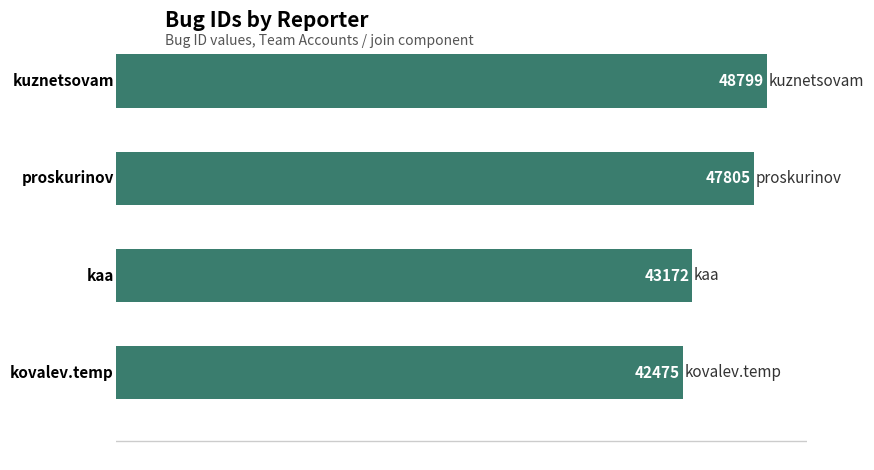

What is the maximum value shown in the chart?

48799